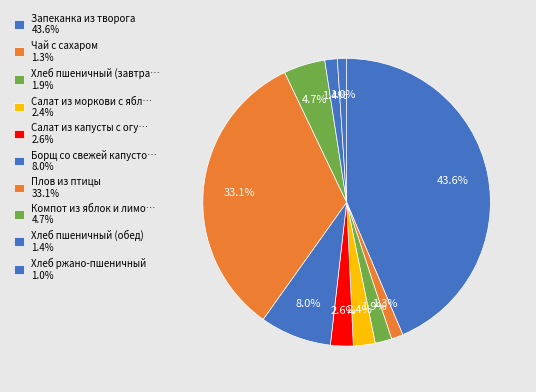

To the nearest percent, what is the average slice percentage?

10%